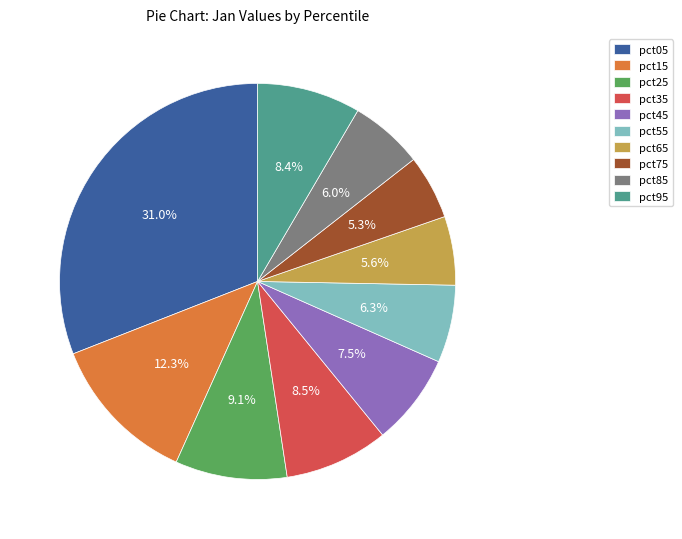

Is pct25 the majority of the pie?

No